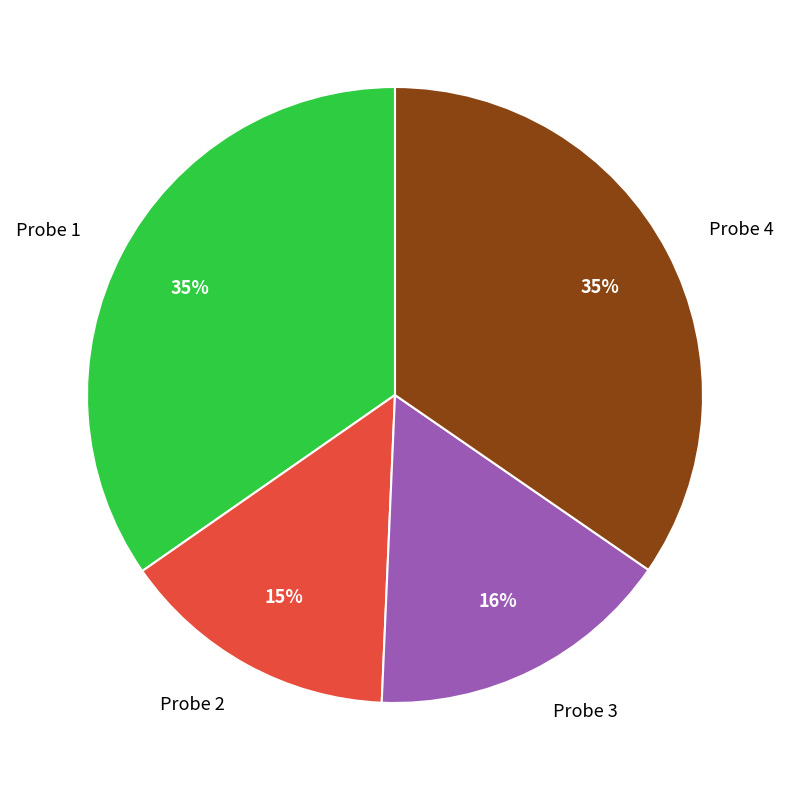

The Probe 2 slice represents 25% of the pie. True or false?

False